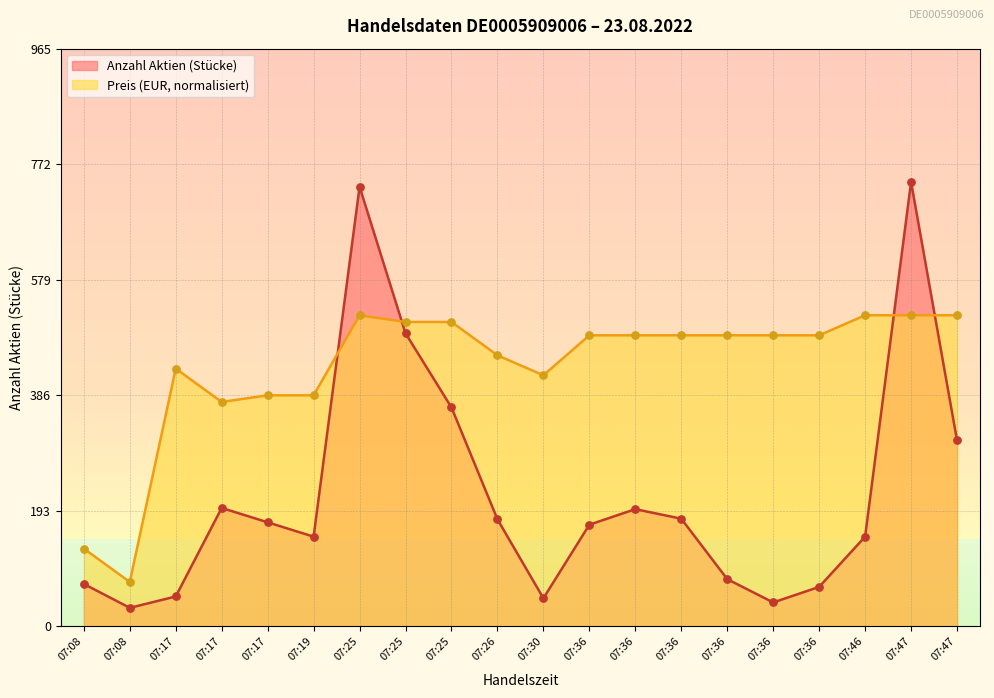

Which series has the largest total across all categories?

Preis (EUR, normalisiert)